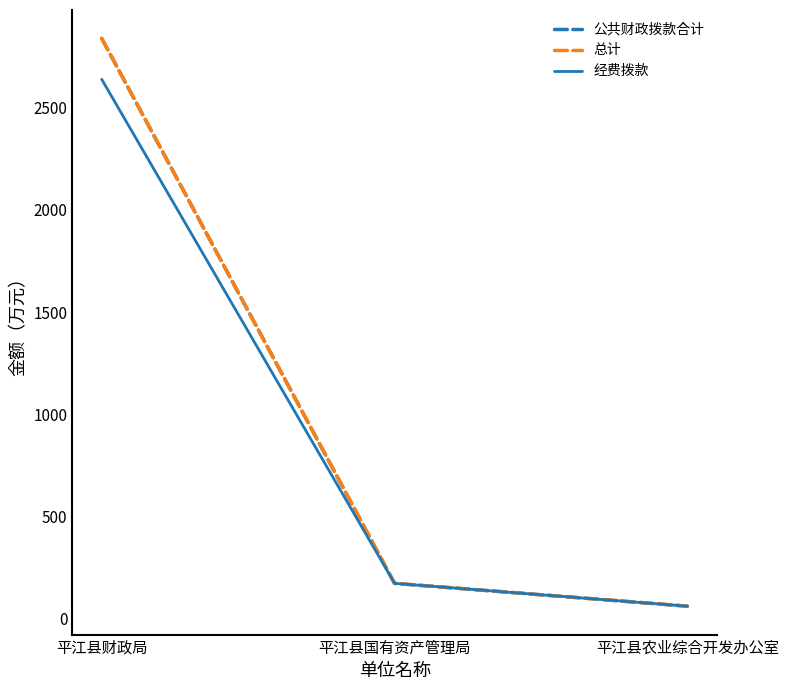

The value of 总计 at 平江县农业综合开发办公室 is 89.2. True or false?

False